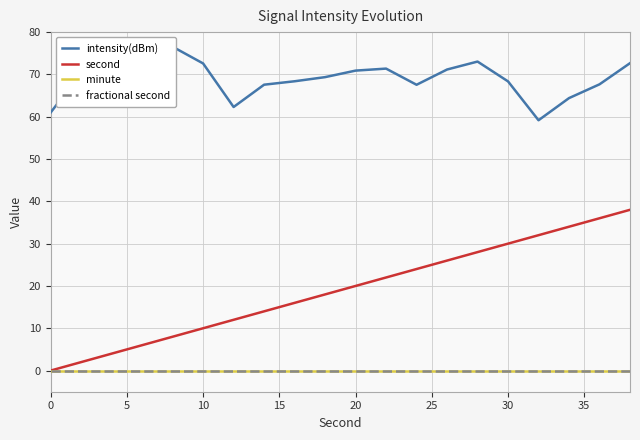

What is the maximum value for second?

38